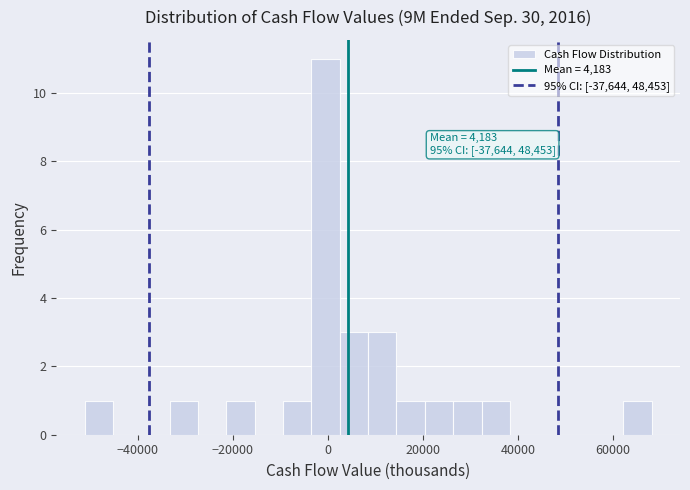

Read against the x-axis, roughly where is the centre of the tallest bar?

0